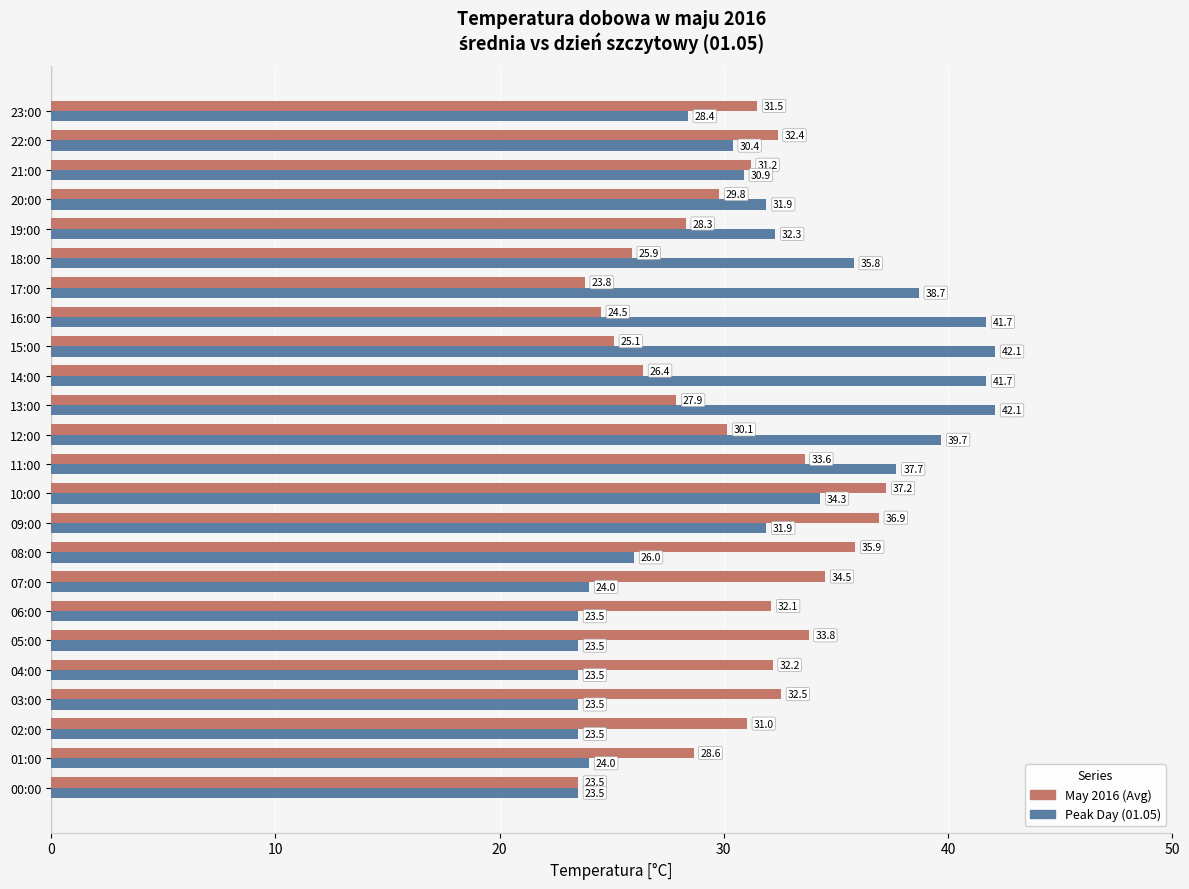

Is it true that Peak Day (01.05) equals 12.6 at 03:00?

False